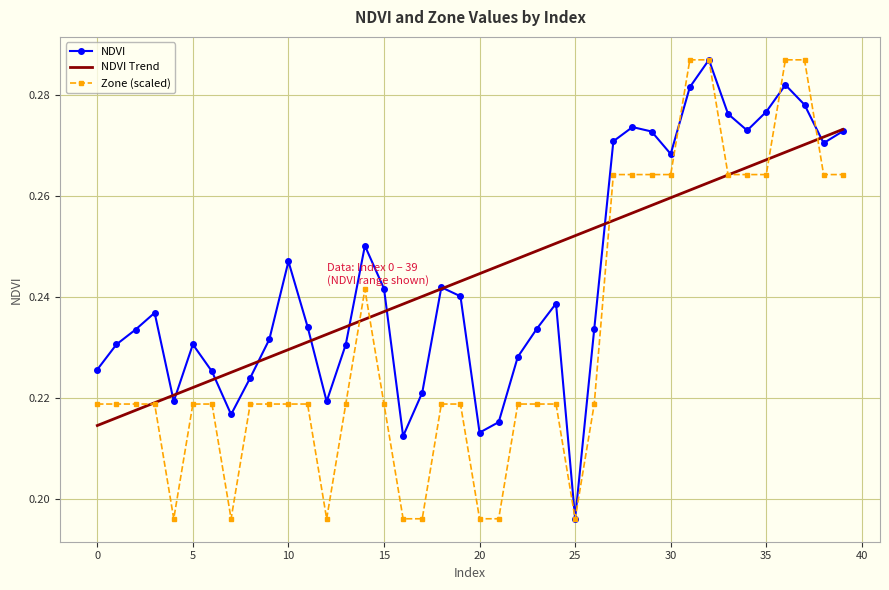

What is the label of the 12th point from the right?

28